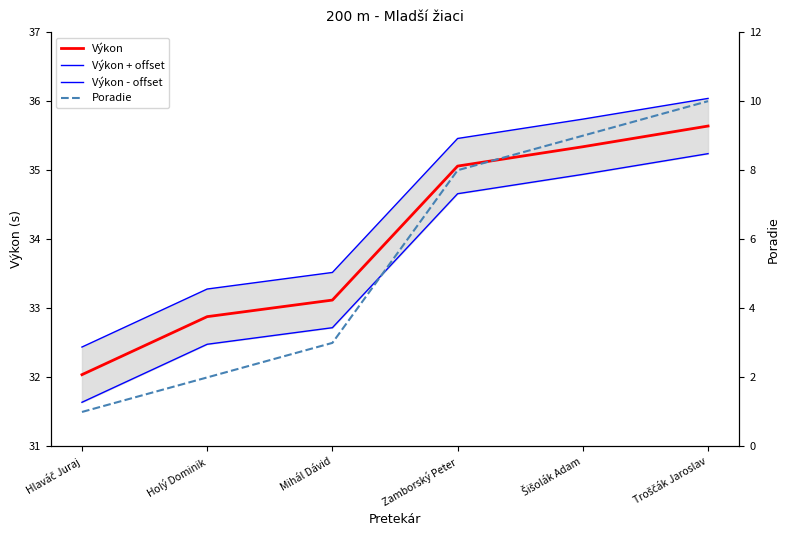

How many series are shown in this chart?

4